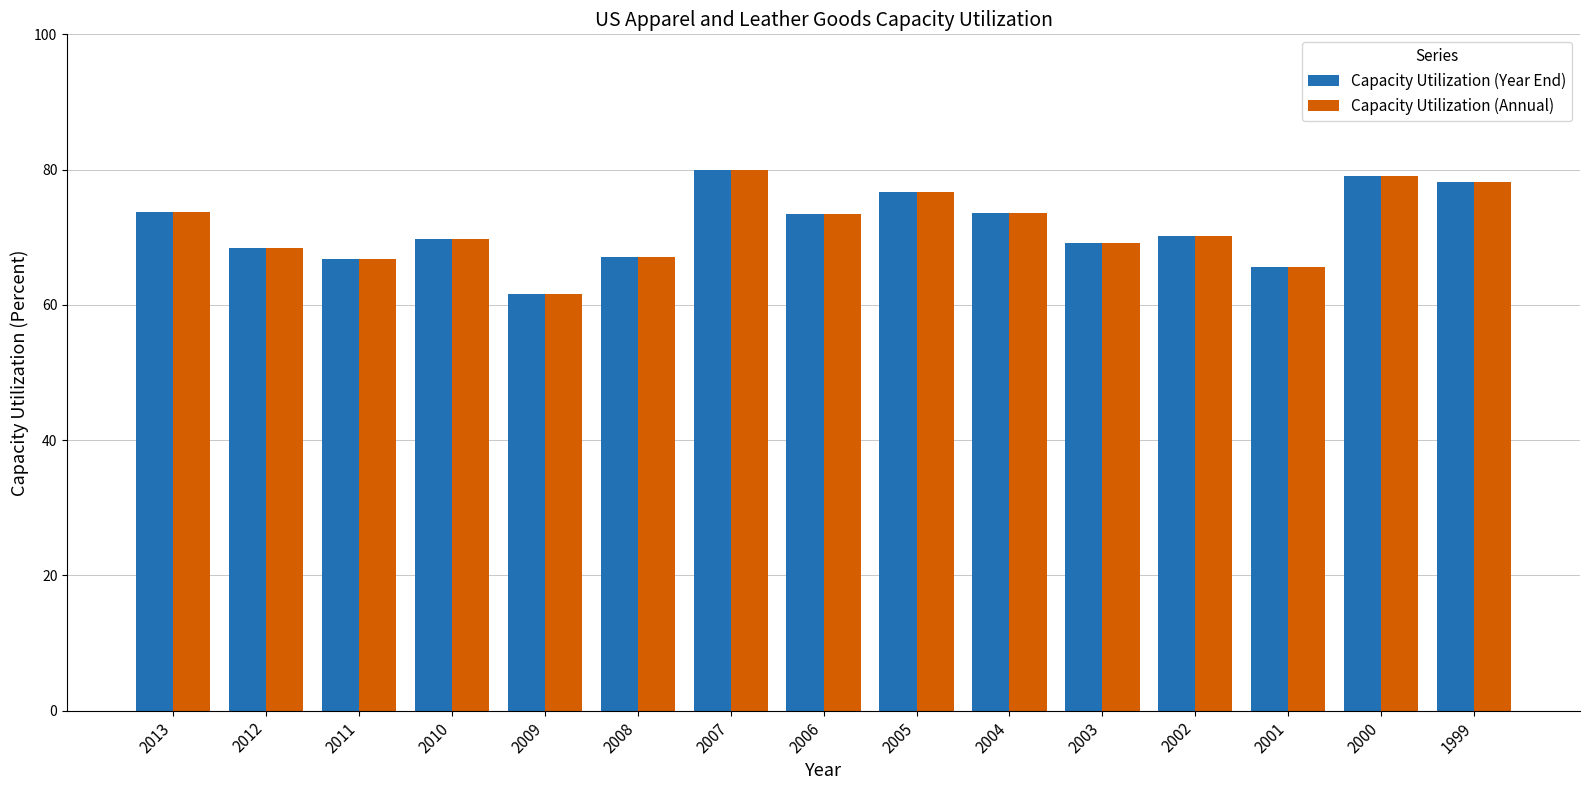

What is the sum of the Capacity Utilization (Year End) values at 2004 and 2012?

142.0